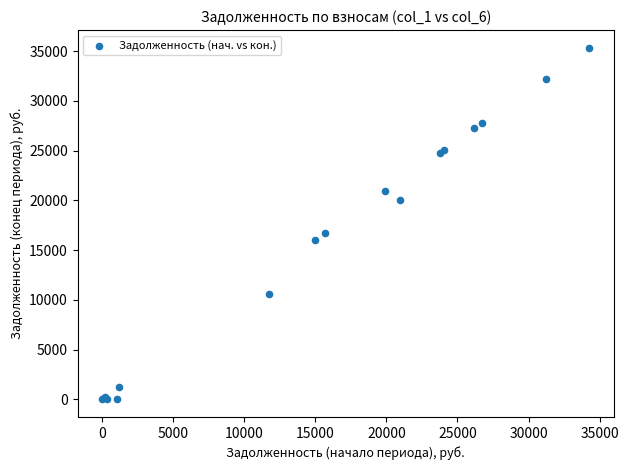

What Y value in the scatter plot is closest to 17680?

16767.9